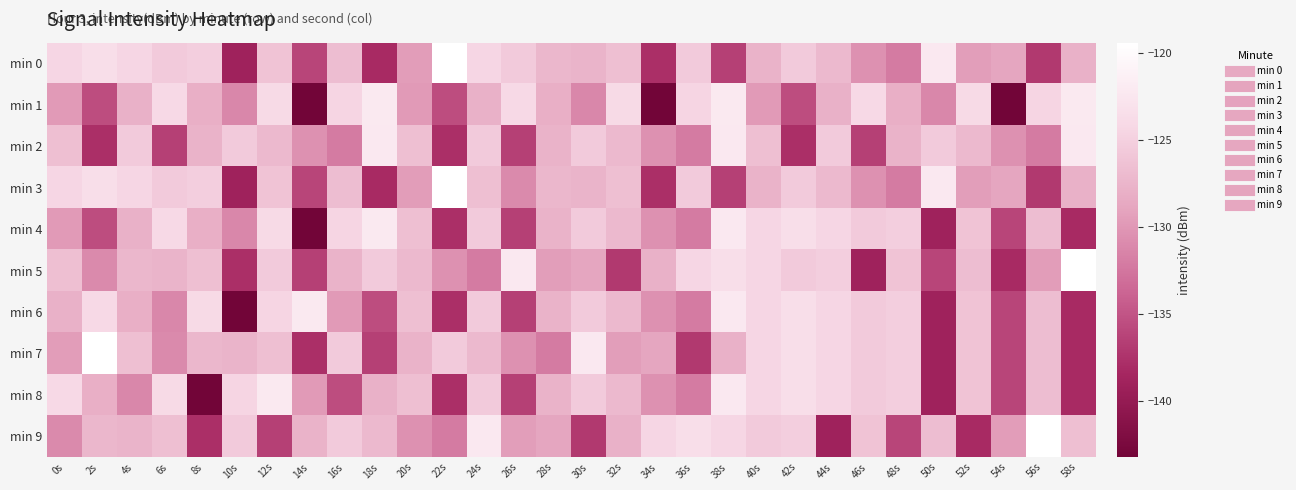

Which label corresponds to the largest value in the chart?

22s